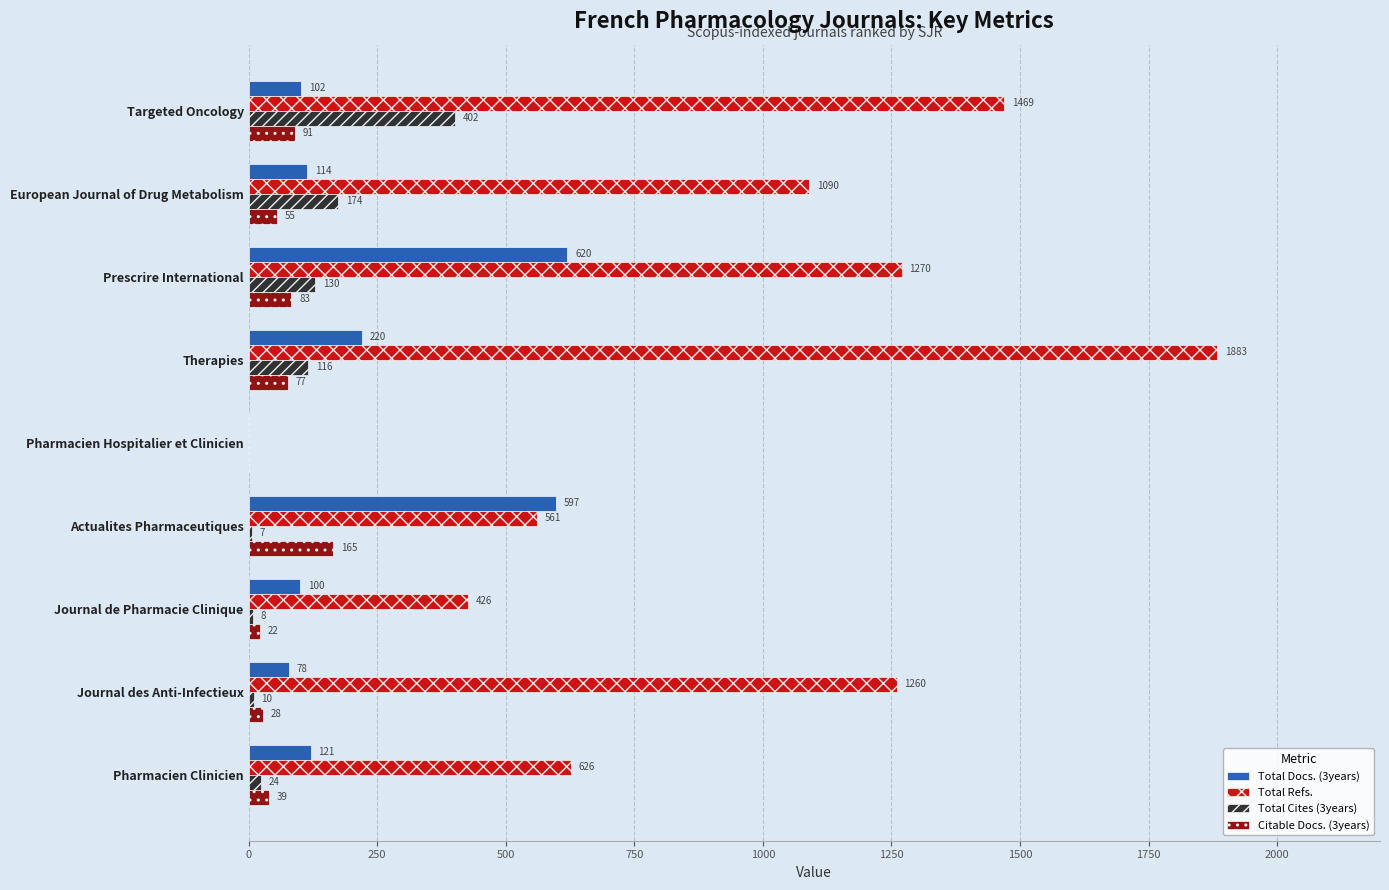

What is the sum of all Citable Docs. (3years) values?

560